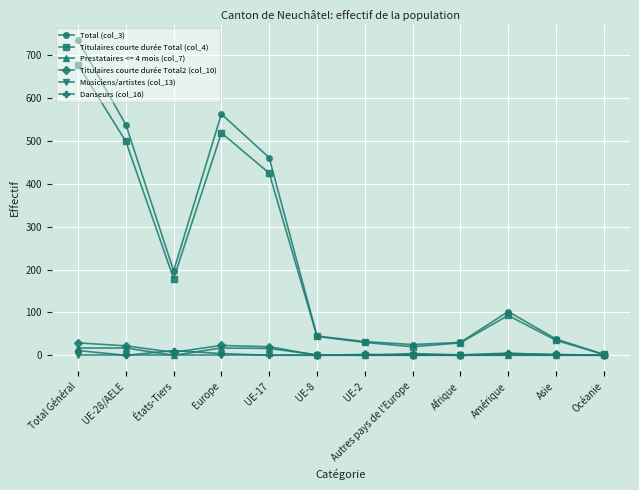

Which series changed the most between Europe and Amérique?

Total (col_3)